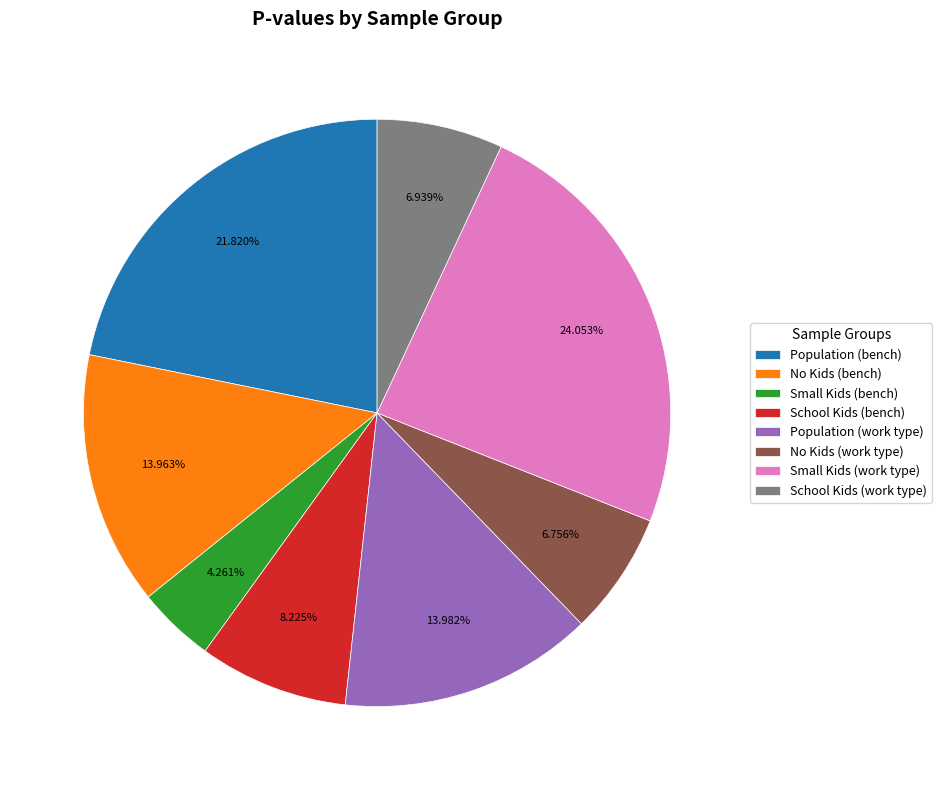

Which slice is the smallest?

Small Kids (bench)